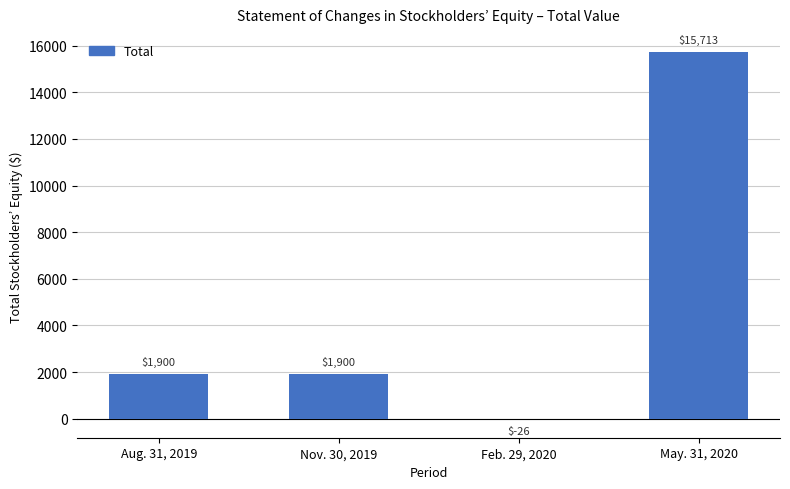

Reading left to right, list all the values displayed in this chart.

1900	1900	-26	15713